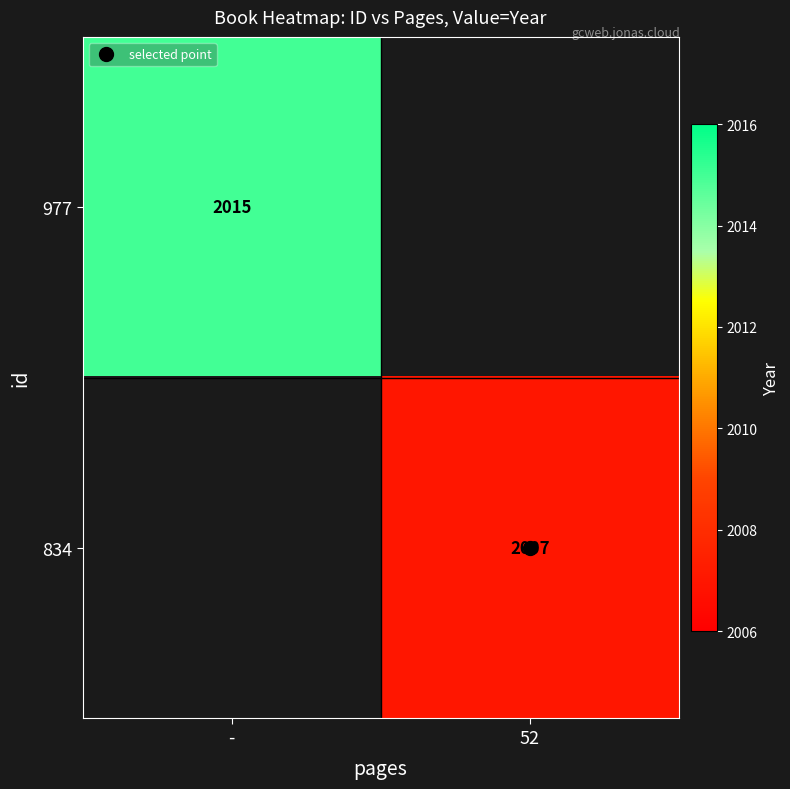

Is it true that 834 equals 1173.3 at 52?

False